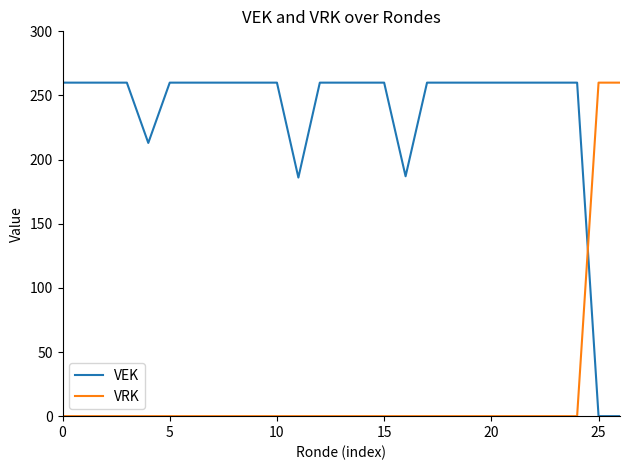

How many intersections are there between VRK and VEK?

1